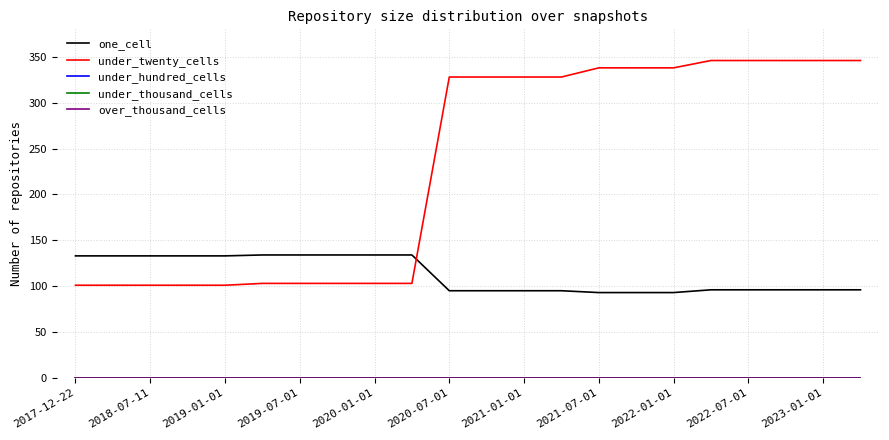

Does the chart have visible grid lines?

Yes